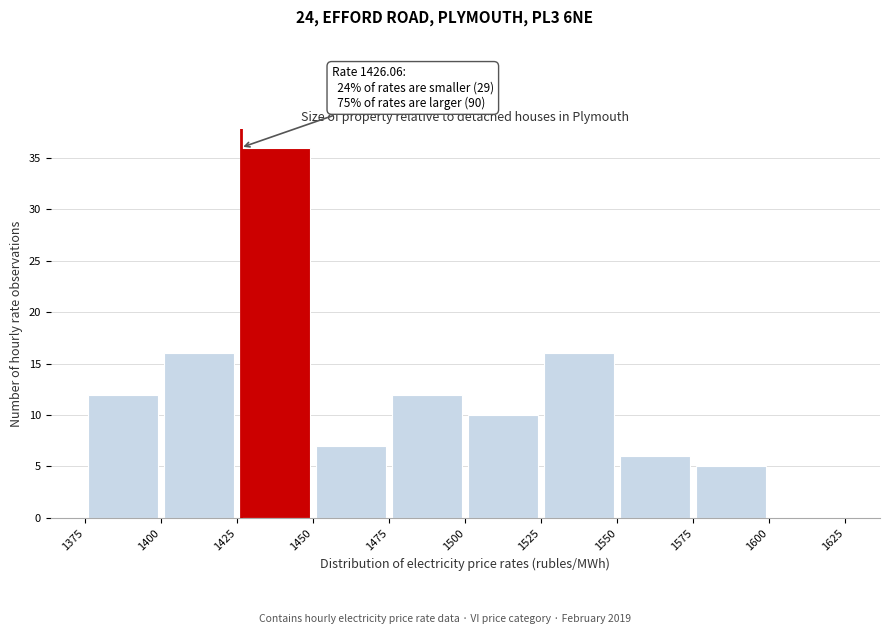

Which range on the x-axis has the tallest bar?

1425 to 1450